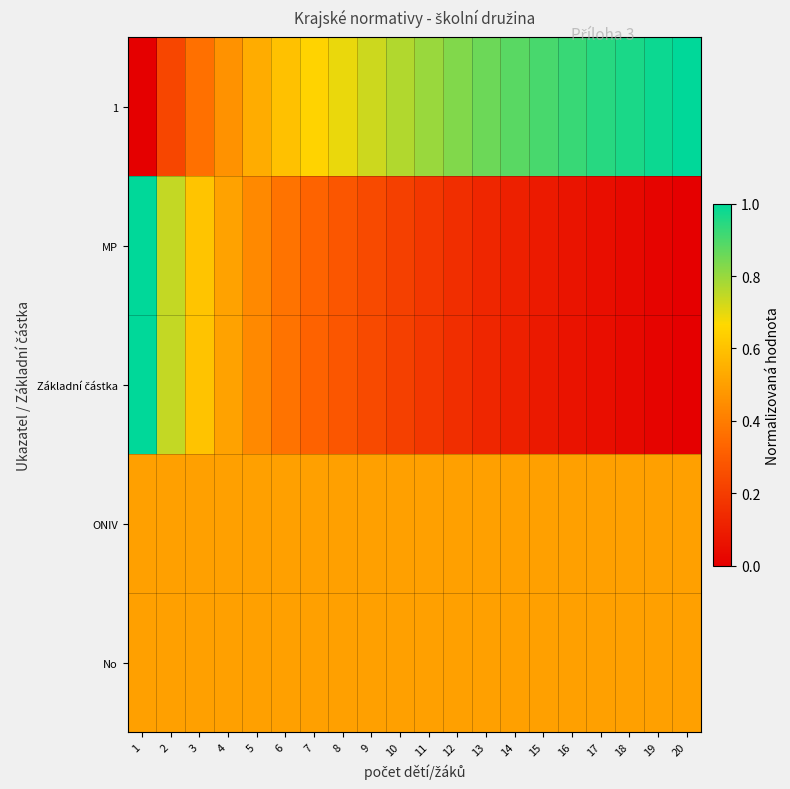

Which label corresponds to the largest value in the chart?

20